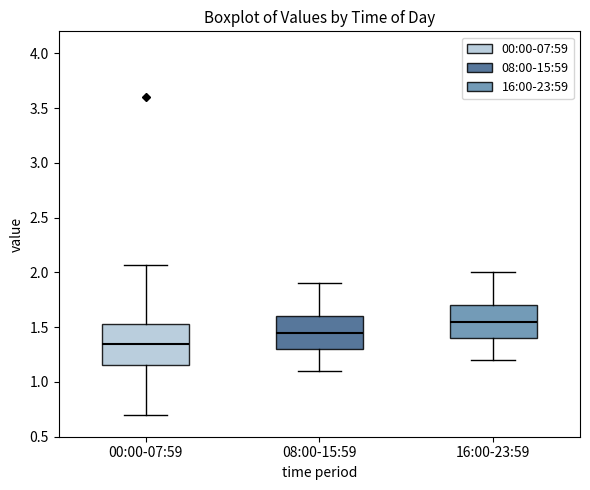

Reading left to right, transcribe this box plot: for each box, give where its median line is, the range the box spans, and where its two whiskers end, as read against the y-axis. The values are not printed on the chart, so give them approximately, as read against the axis.

00:00-07:59: median 1.35, box 1.15 to 1.55, whiskers 0.70 to 2.05
08:00-15:59: median 1.45, box 1.30 to 1.60, whiskers 1.10 to 1.90
16:00-23:59: median 1.55, box 1.40 to 1.70, whiskers 1.20 to 2.00